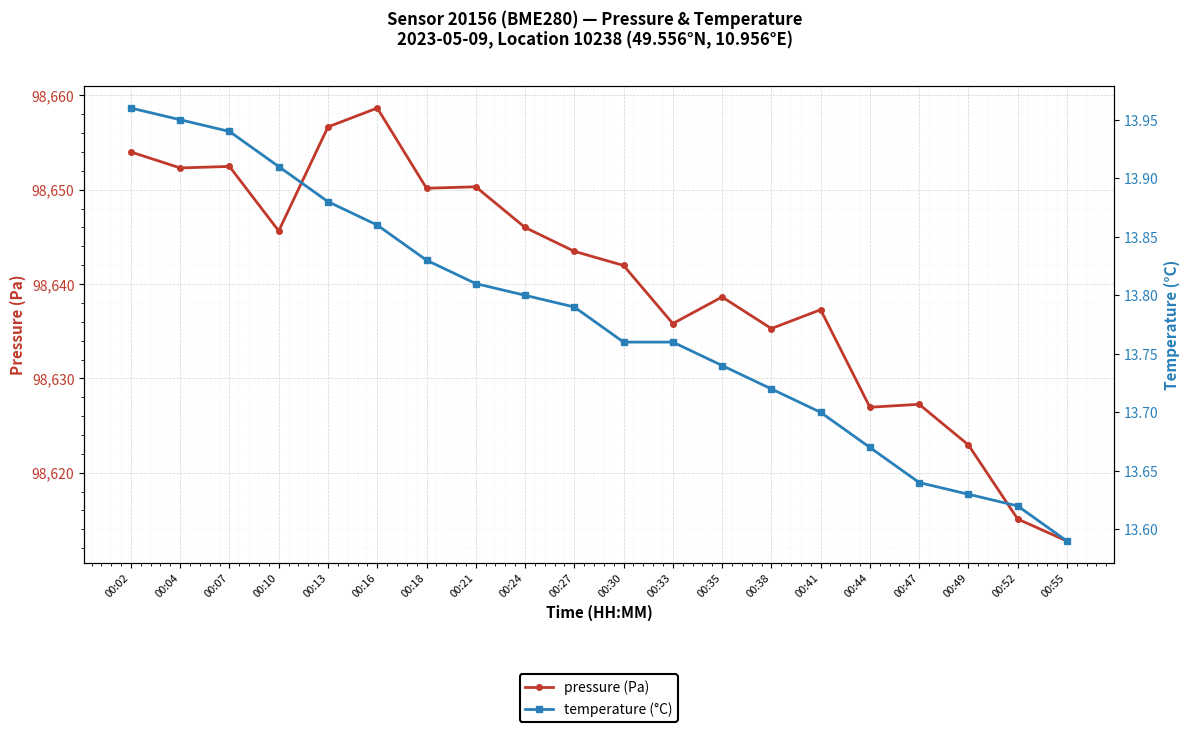

What is the value of the temperature (°C) point at the 4th from the left?

13.9